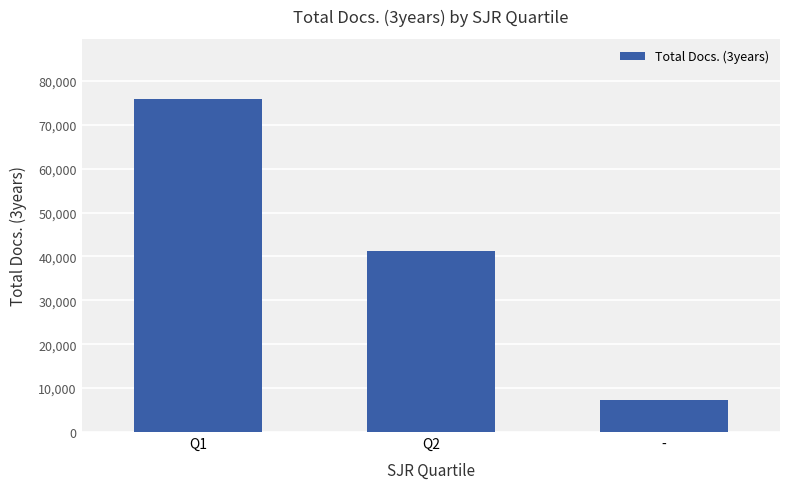

Which has a higher value, - or Q1?

Q1